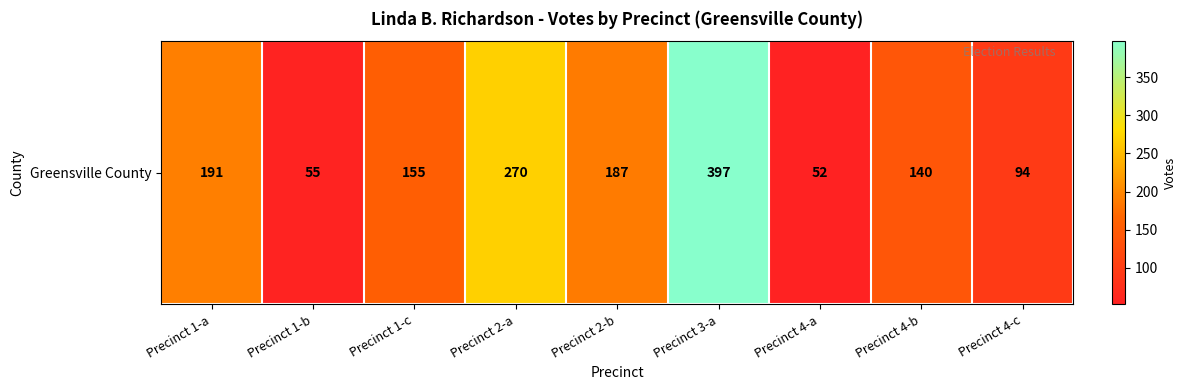

Which category has the highest value across all series?

Precinct 3-a